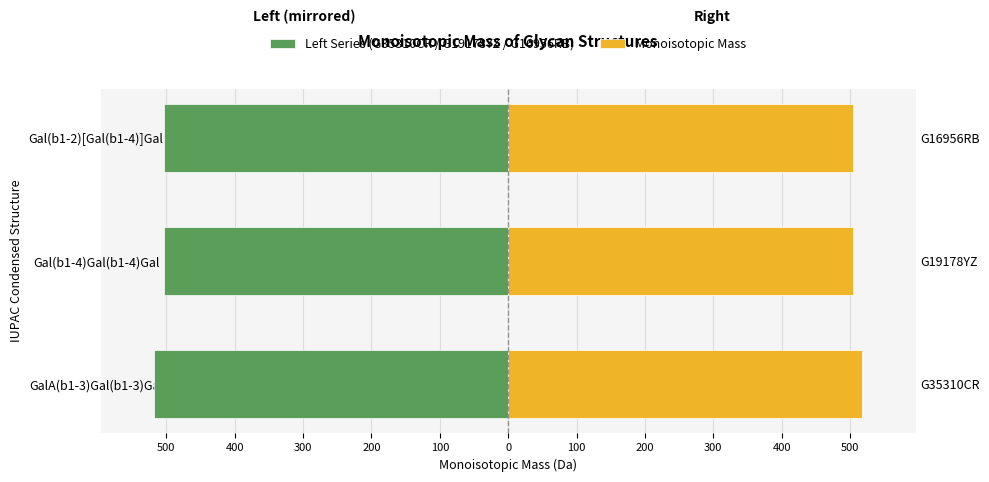

What is the value of the Monoisotopic Mass bar at the 1st from the left?

518.1